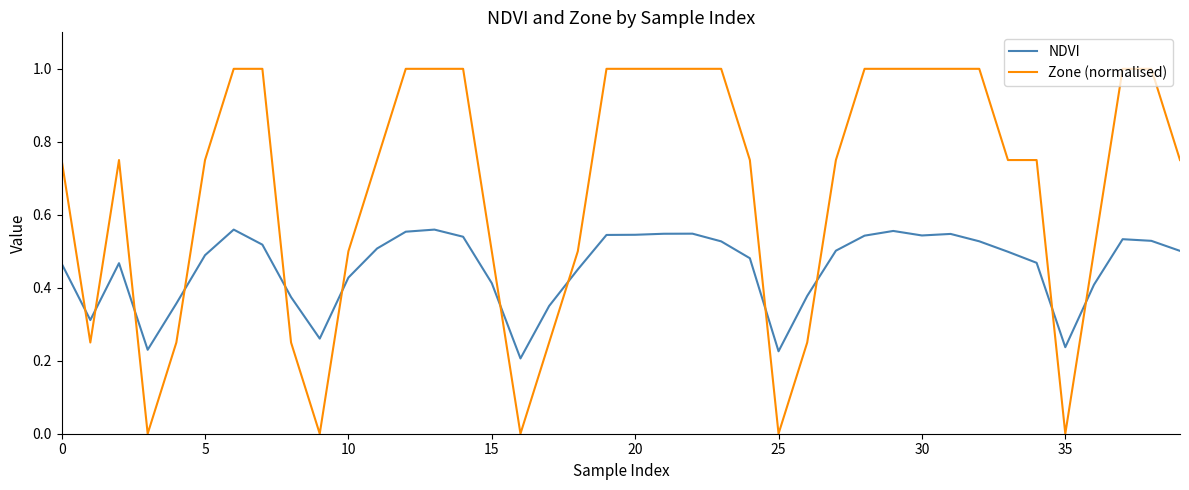

What is the difference between the maximum and minimum values in the Zone (normalised) series?

1.0